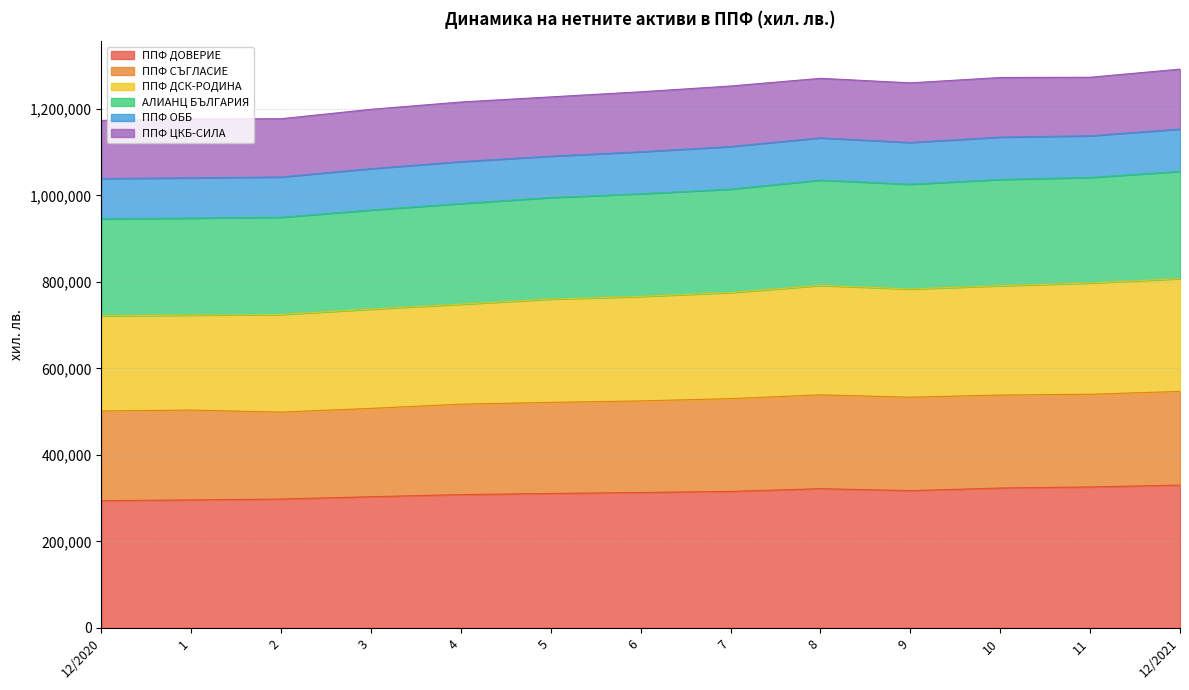

What is the total value across all series at 9?

1260091